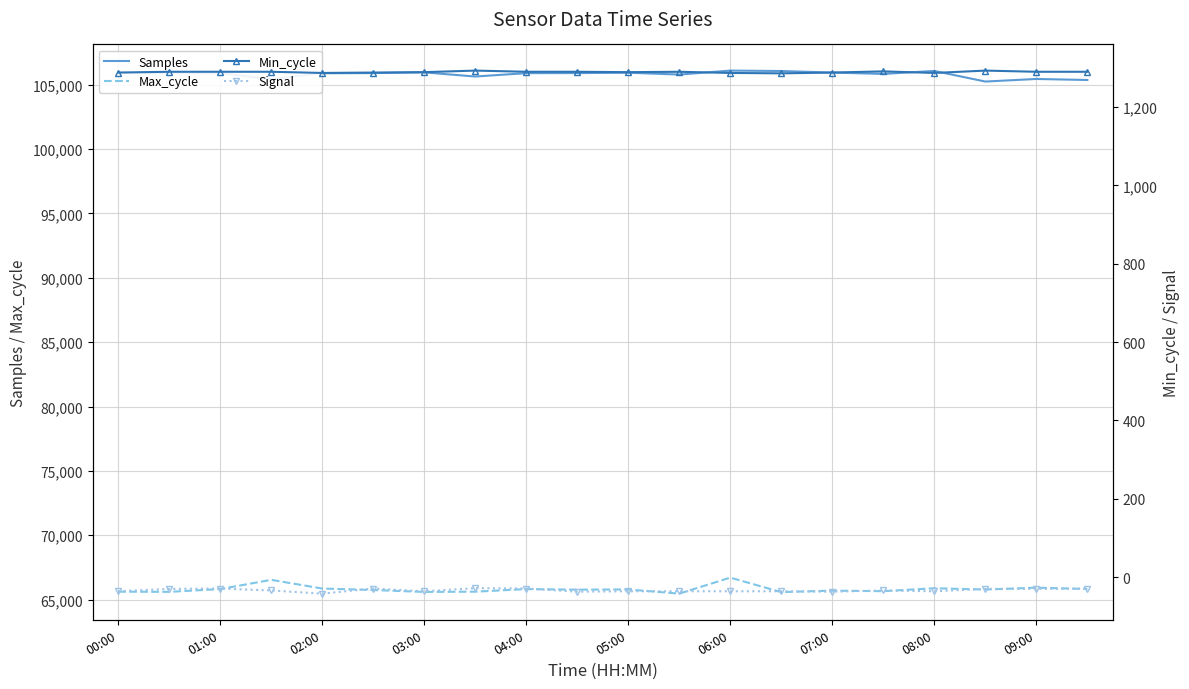

What are all the series names shown in the legend?

Samples, Max_cycle, Min_cycle, Signal